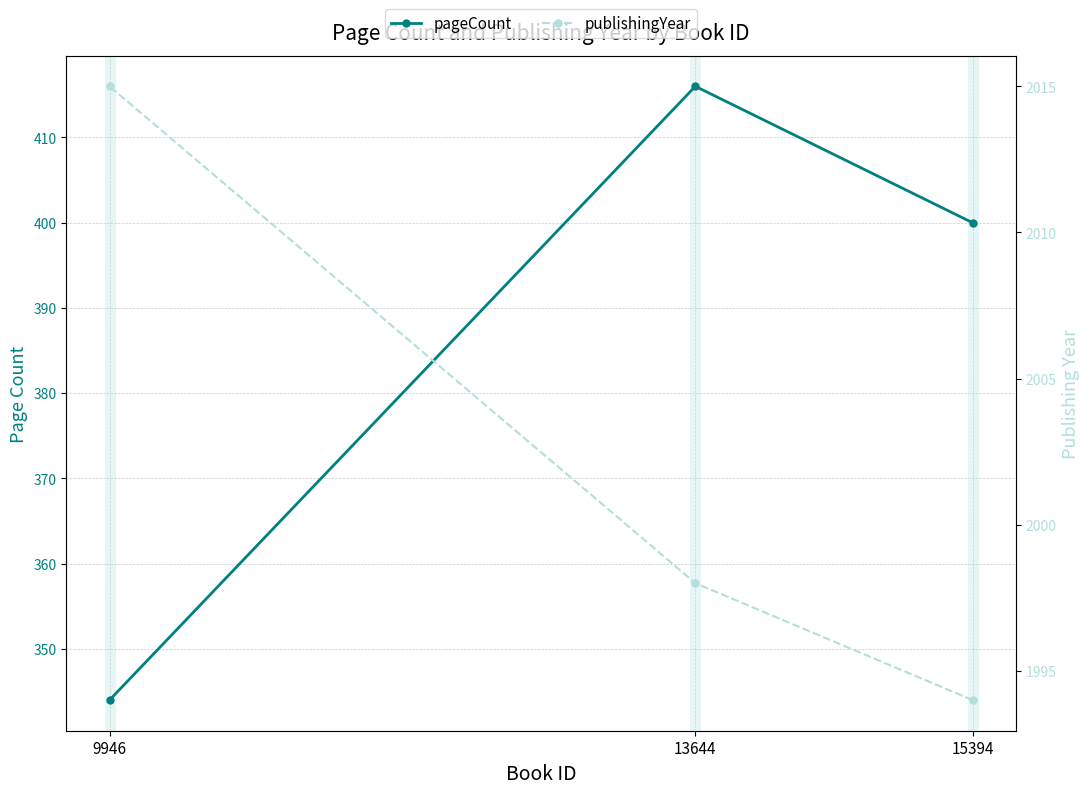

Which category has the lowest value across all series?

9946